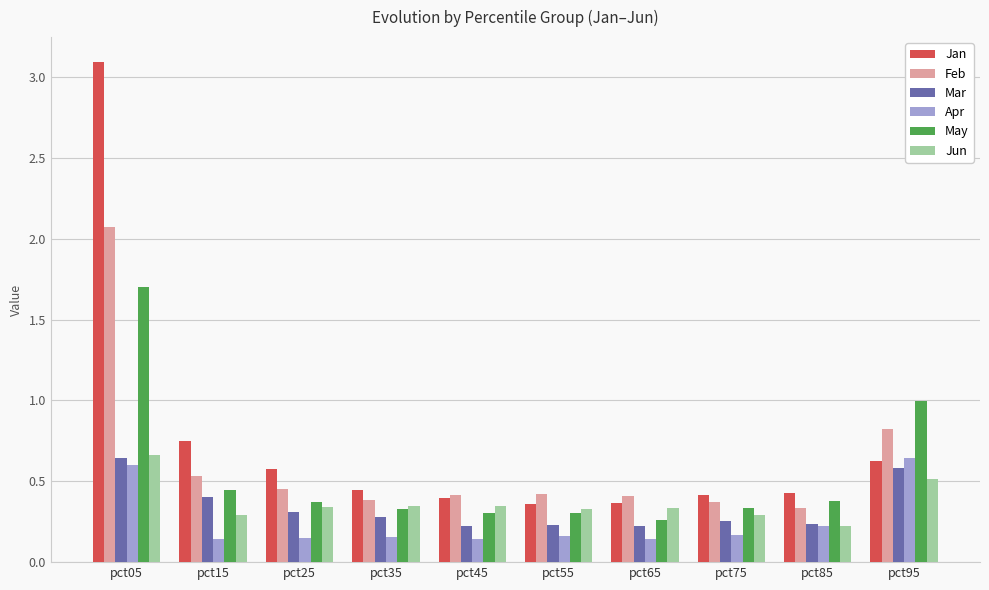

Which series has the largest range (max minus min)?

Jan